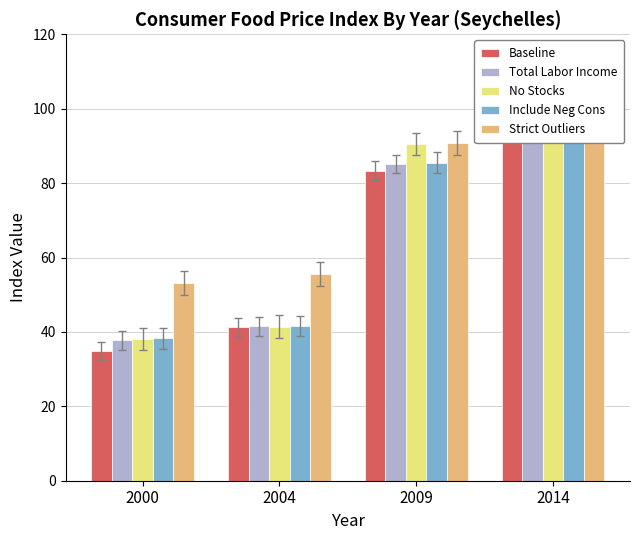

What is the difference between the highest and lowest values at 2004?

14.3